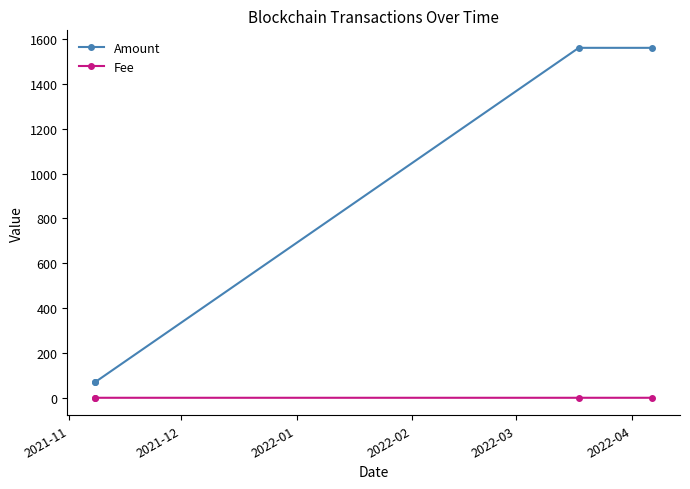

What is the difference between the maximum and minimum values in the Amount series?

1491.4